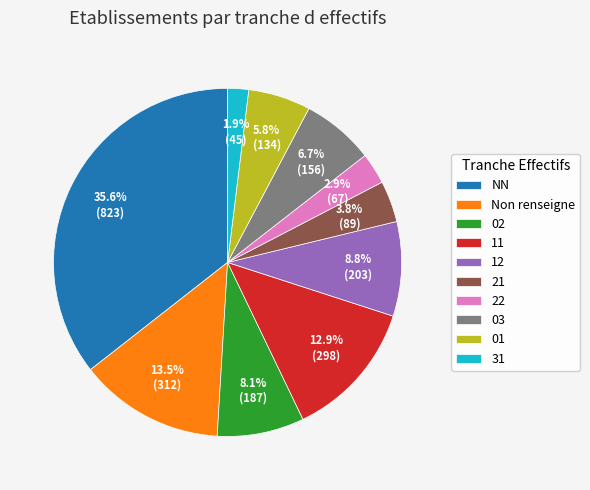

The 01 slice represents 6% of the pie. True or false?

True